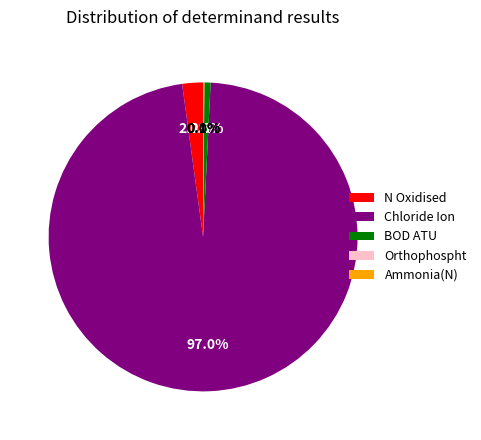

Is there a majority slice in this chart?

Yes